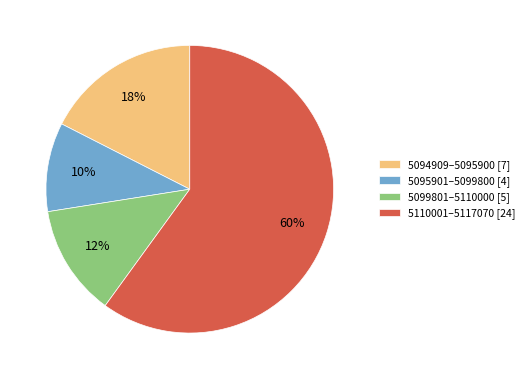

Which category has the biggest portion of the pie?

5110001–5117070 [24]